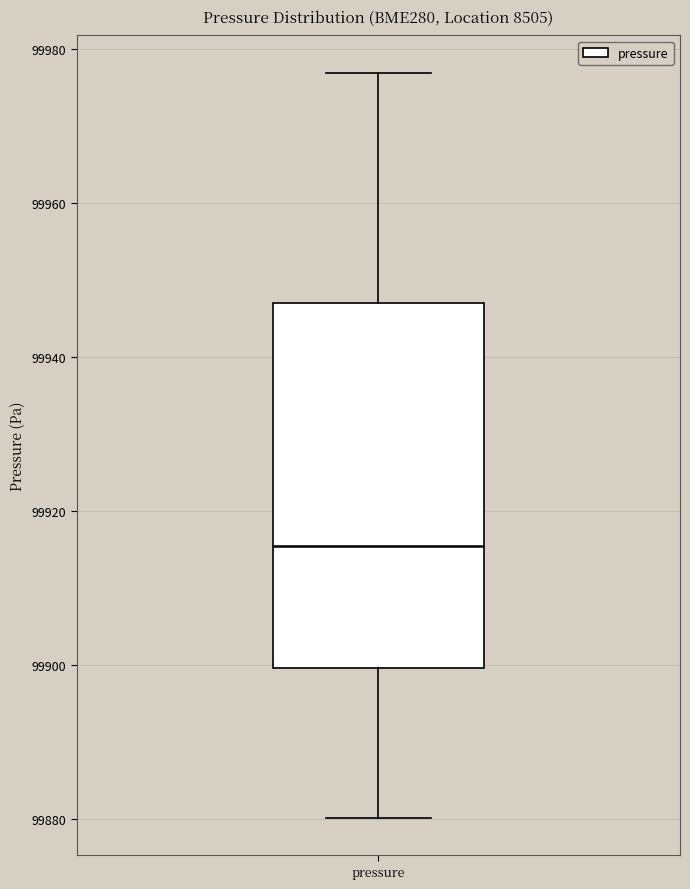

Read this box plot against the y-axis: the position of the median line, the range covered by the box, and the ends of both whiskers. The values are not printed on the chart, so give them approximately, as read against the axis.

median 99916, box 99900 to 99948, whiskers 99880 to 99978